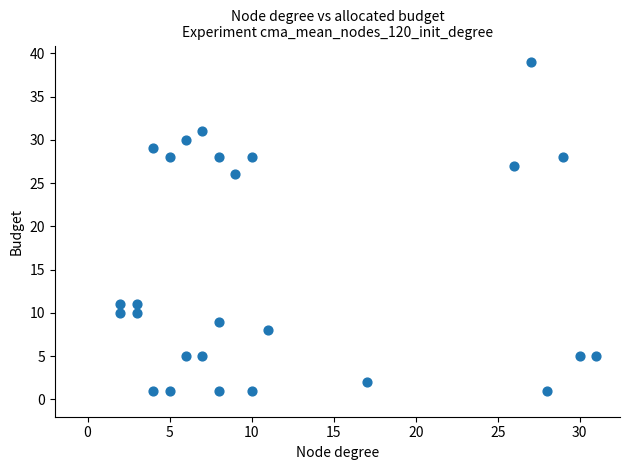

What Y value in the scatter plot is closest to 20?

26